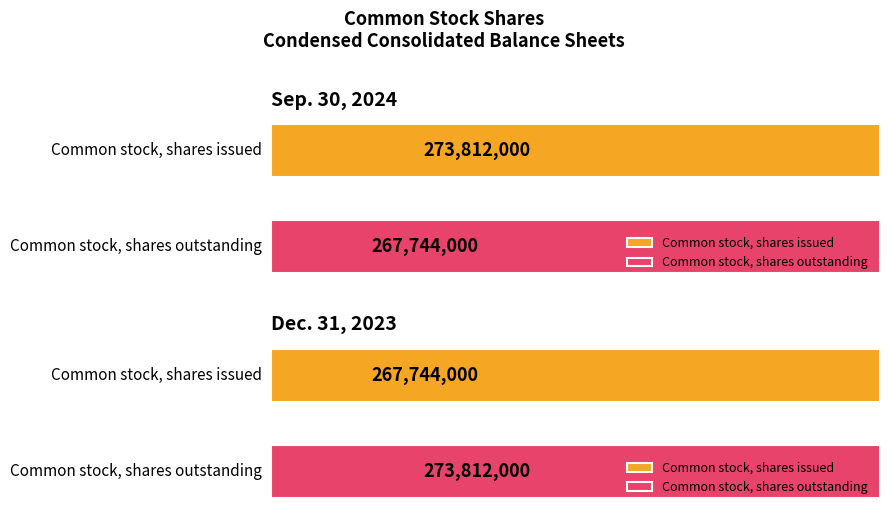

The value of Dec. 31, 2023 at Common stock, shares issued is 267744000. True or false?

True